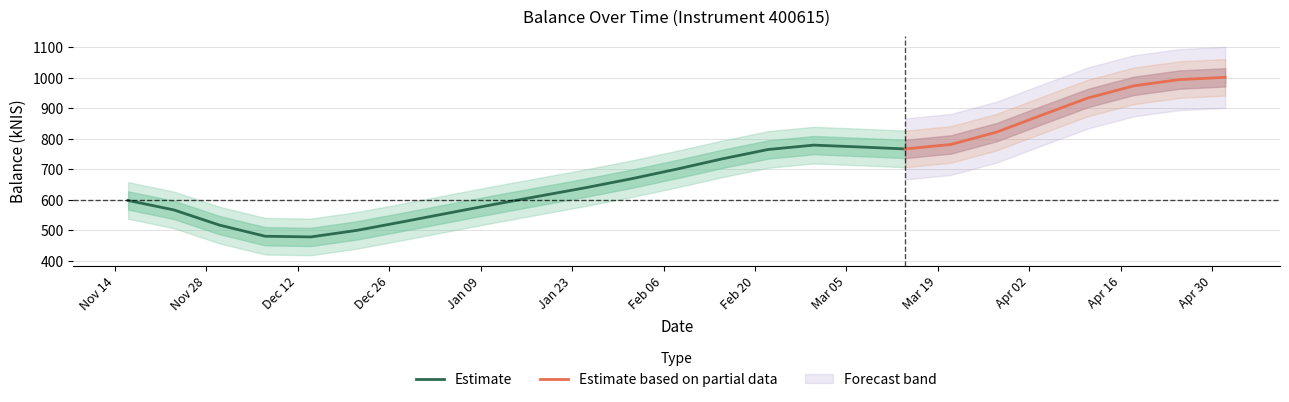

What is the maximum value shown in the chart?

1006.3